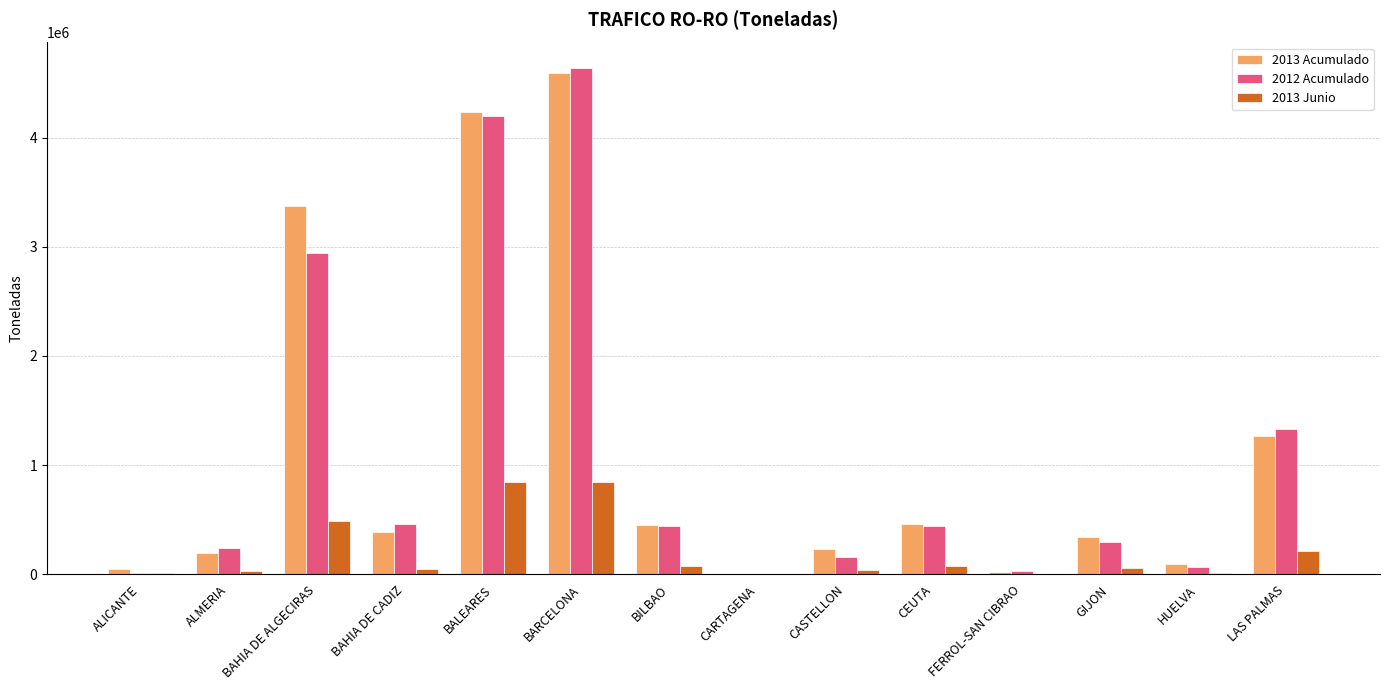

How many categories are shown in the chart?

14